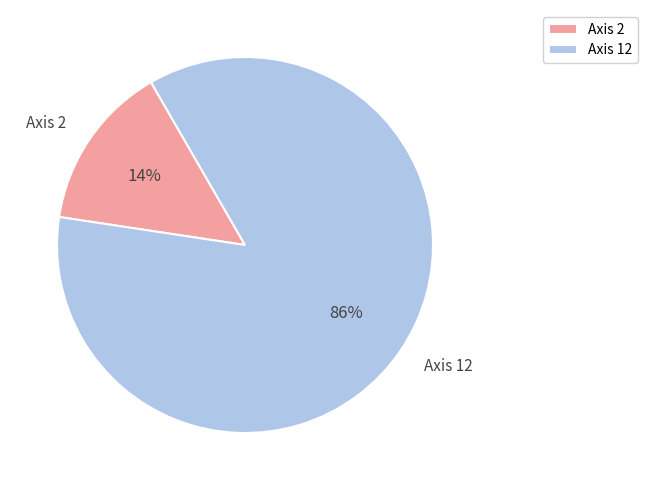

Is Axis 2 the majority of the pie?

No